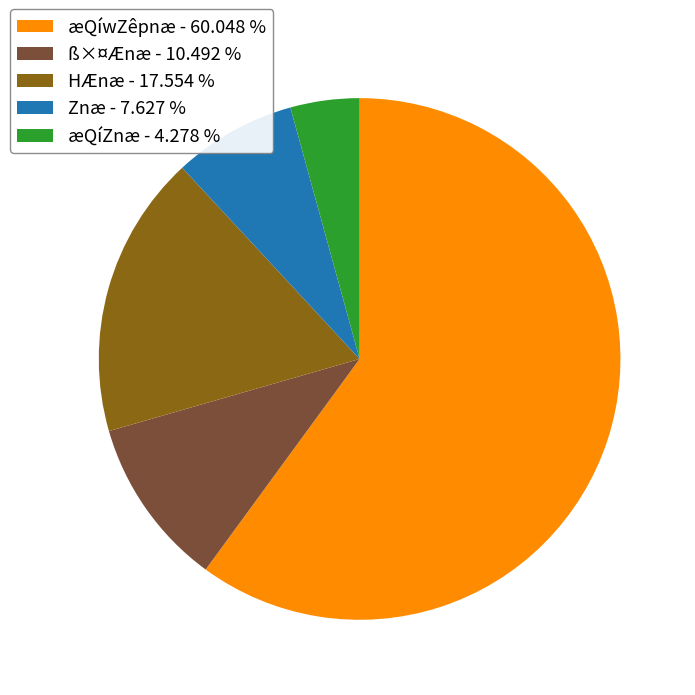

Is there a majority slice in this chart?

Yes